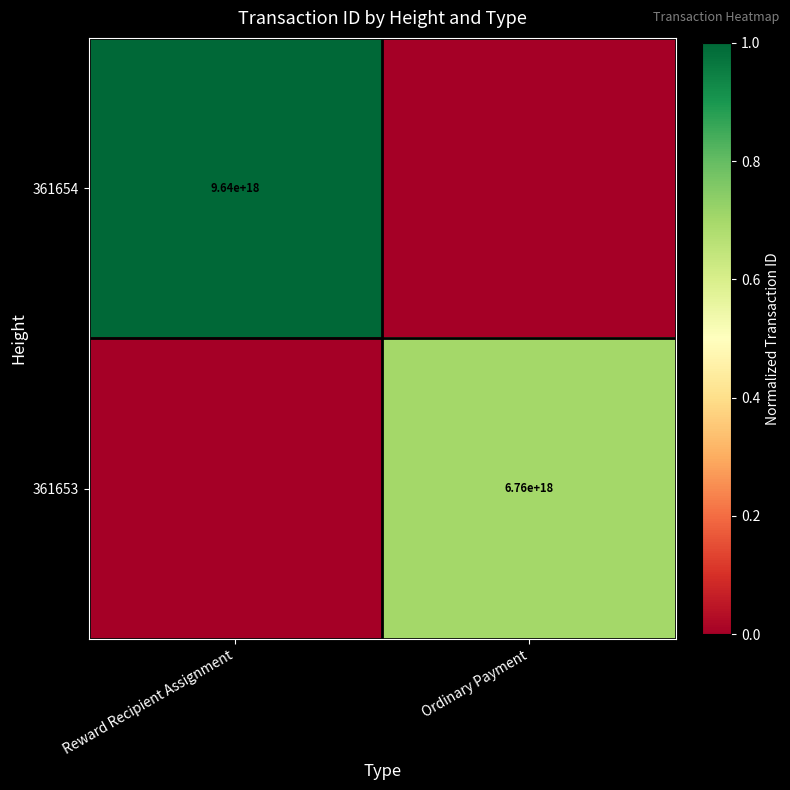

Is the value of 361653 at Ordinary Payment greater than the value of 361654 at Reward Recipient Assignment?

No